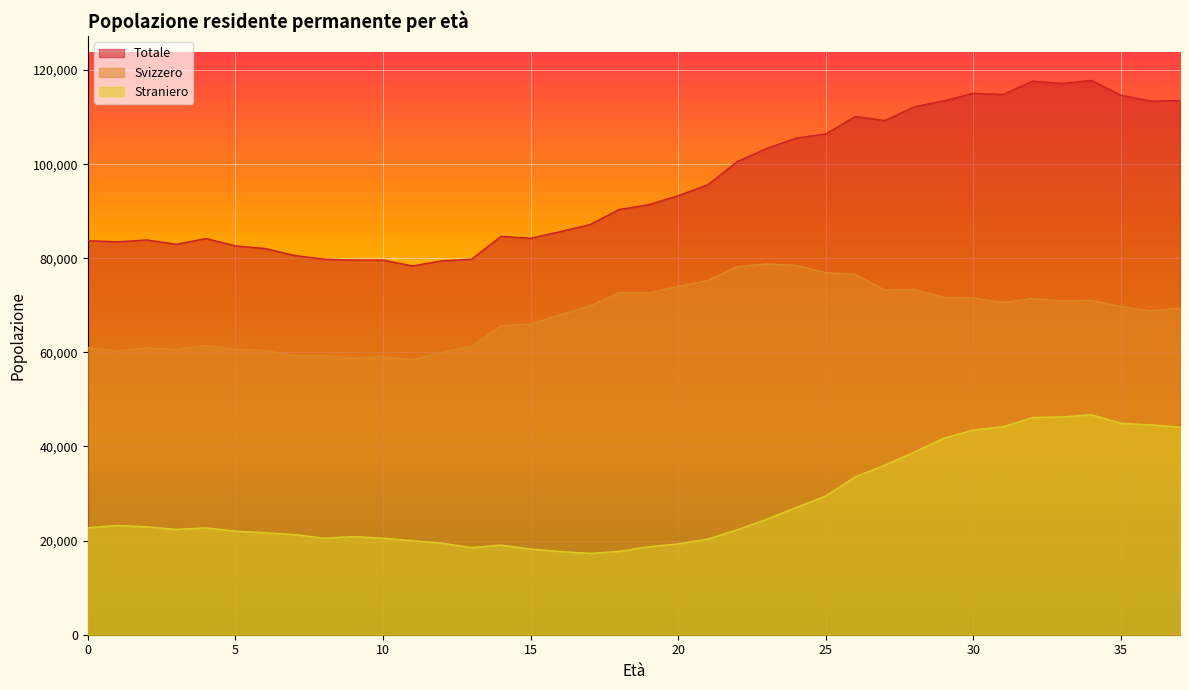

Between 4 and 30, which is larger?

30